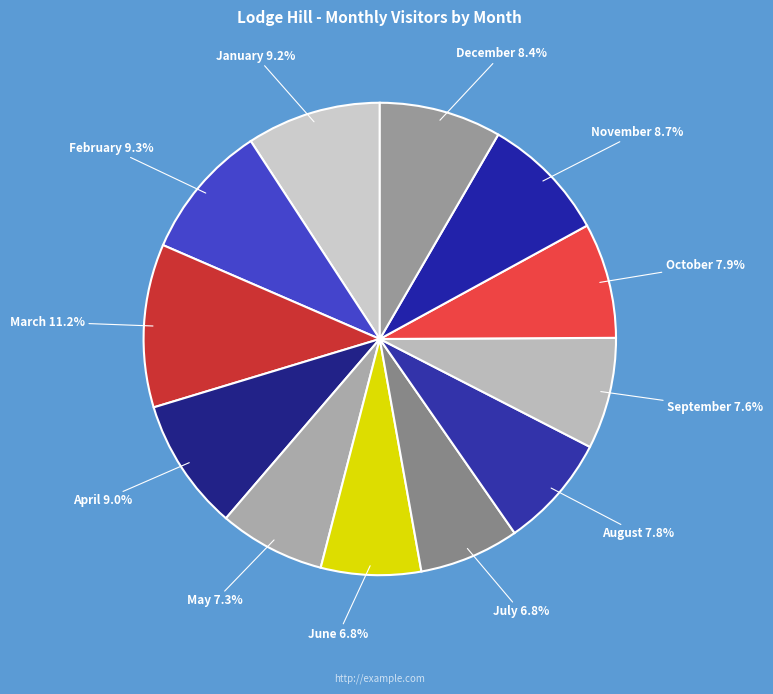

Does April represent more than half of the total?

No